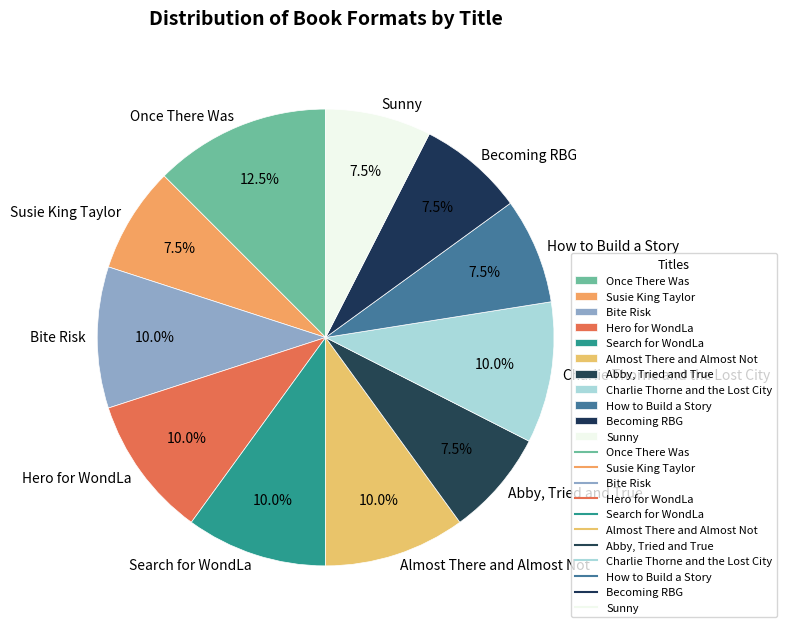

Count the number of slices in the pie.

11